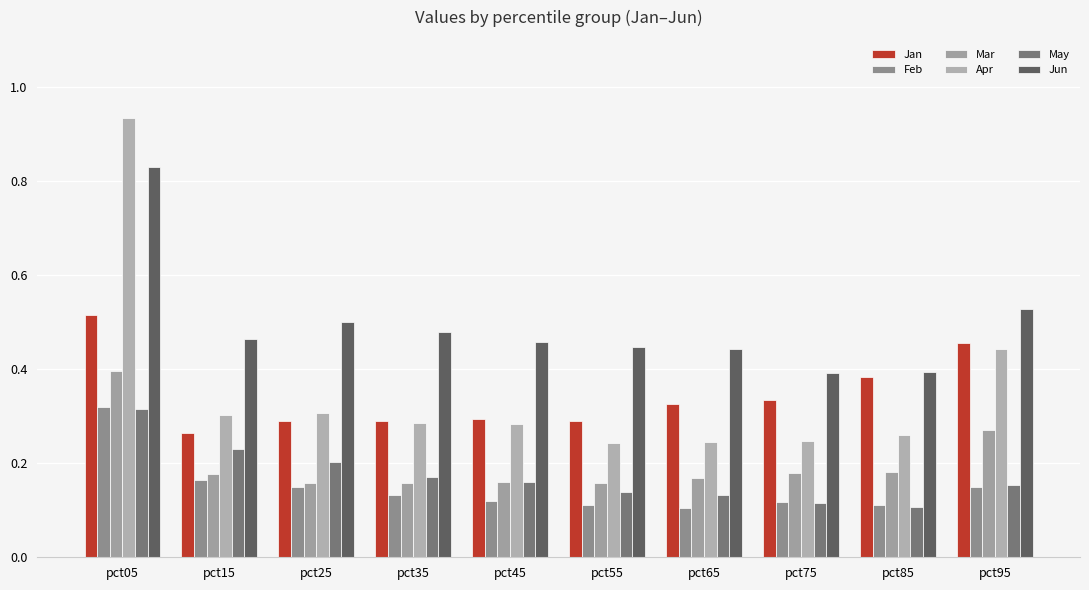

Reading right to left, list all the values displayed in this chart.

Jan: 0.5	0.4	0.3	0.3	0.3	0.3	0.3	0.3	0.3	0.5
Feb: 0.1	0.1	0.1	0.1	0.1	0.1	0.1	0.1	0.2	0.3
Mar: 0.3	0.2	0.2	0.2	0.2	0.2	0.2	0.2	0.2	0.4
Apr: 0.4	0.3	0.2	0.2	0.2	0.3	0.3	0.3	0.3	0.9
May: 0.2	0.1	0.1	0.1	0.1	0.2	0.2	0.2	0.2	0.3
Jun: 0.5	0.4	0.4	0.4	0.4	0.5	0.5	0.5	0.5	0.8